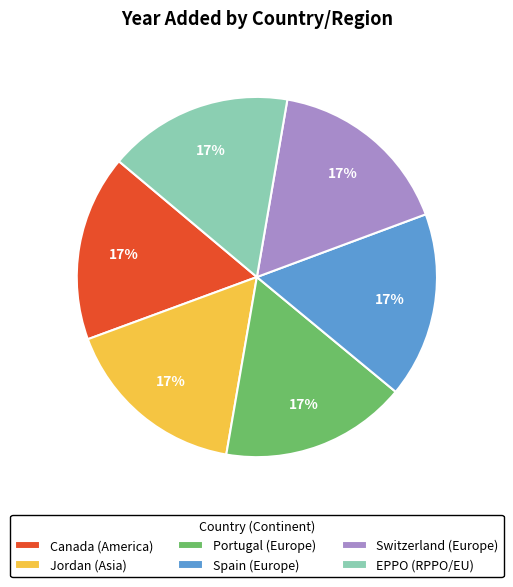

What is the ratio of the value at Spain (Europe) to the value at Portugal (Europe)?

1.0